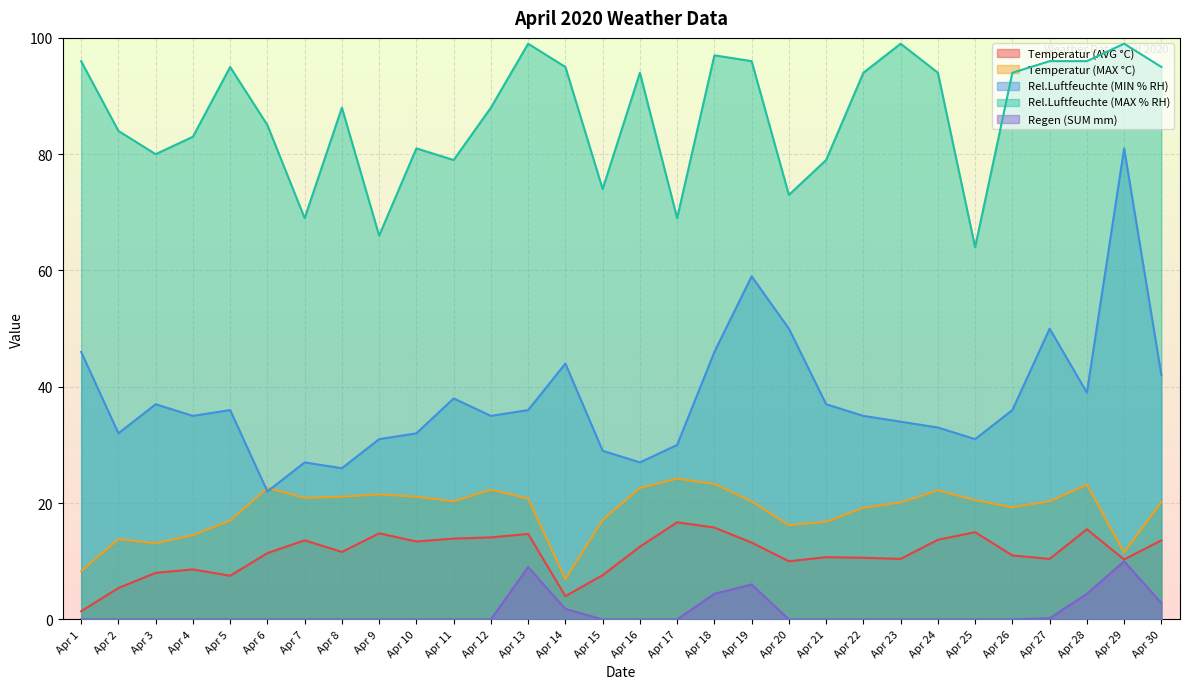

Where does the Rel.Luftfeuchte (MIN % RH) series first go above 36?

Apr 1